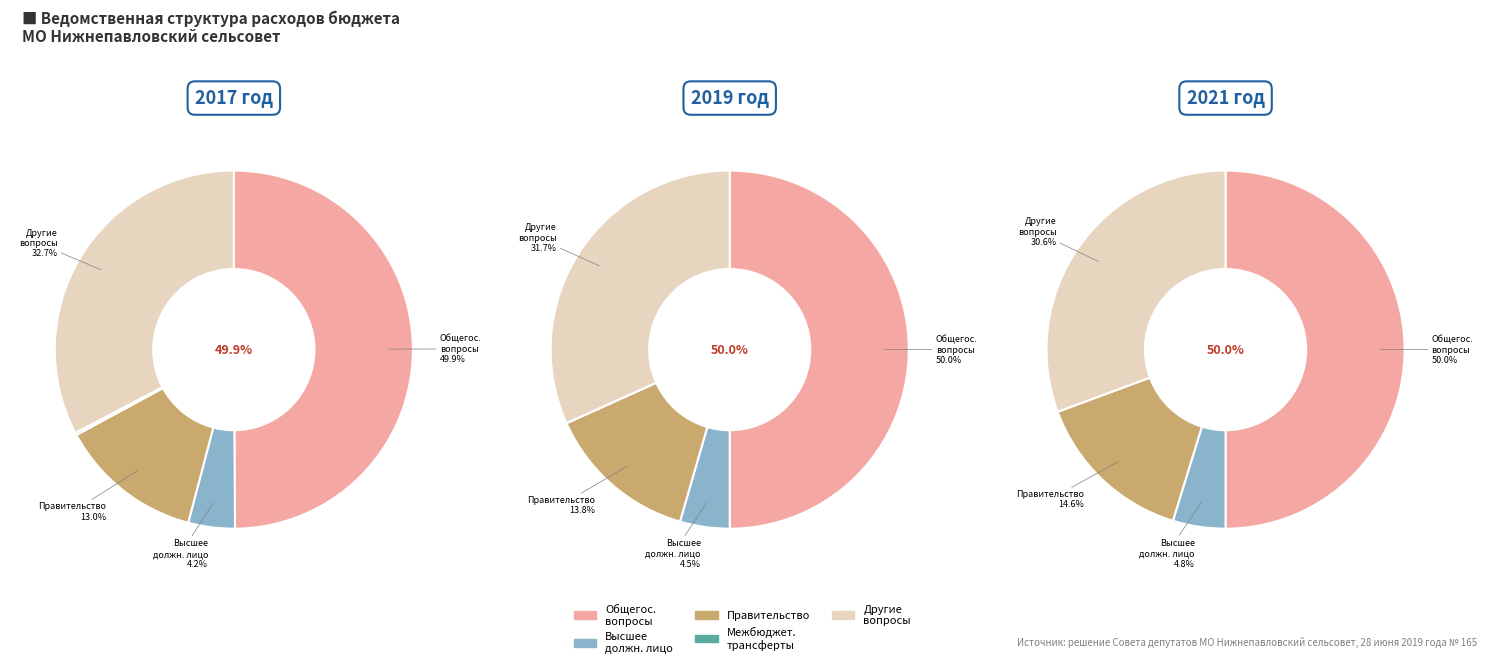

Is Функционирование Правительства the majority of the pie?

No